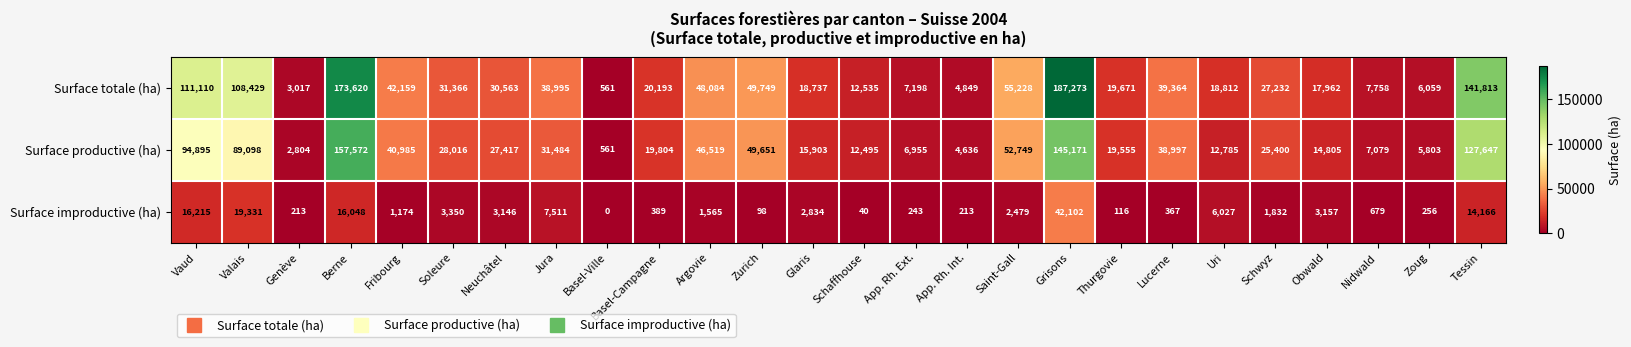

Which category has the lowest value in the Surface productive (ha) series?

Basel-Ville